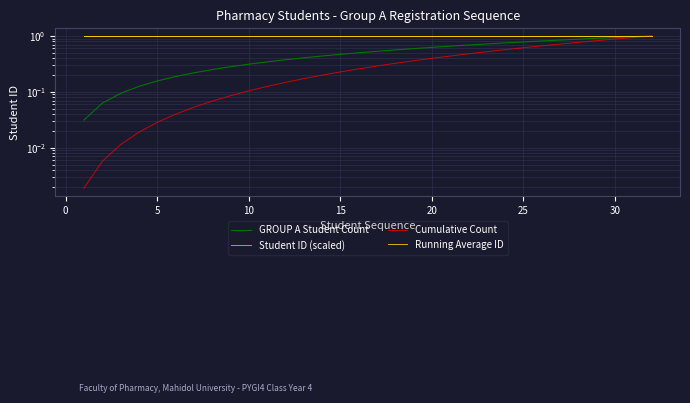

What are all the series names shown in the legend?

GROUP A Student Count, Student ID (scaled), Cumulative Count, Running Average ID